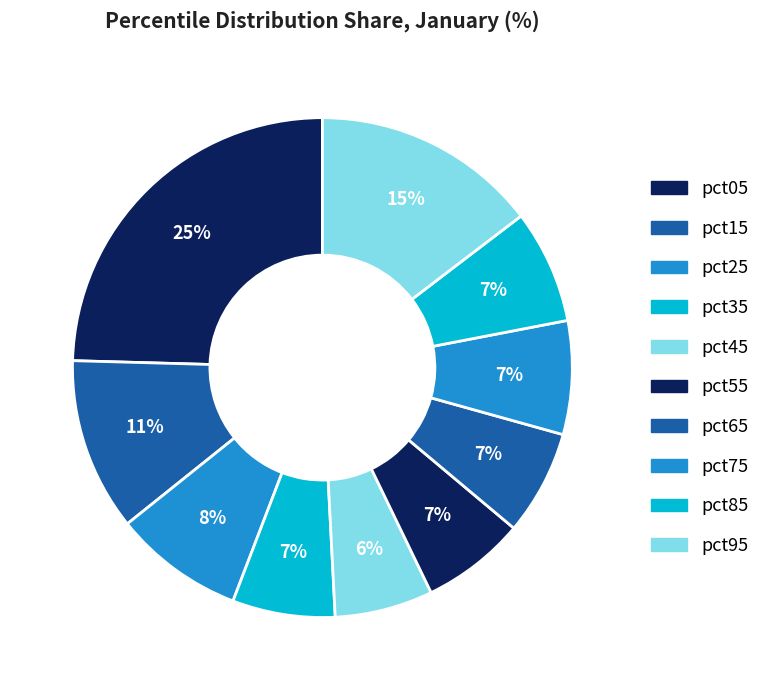

To the nearest percent, what is the combined percentage of pct65 and pct75?

14%